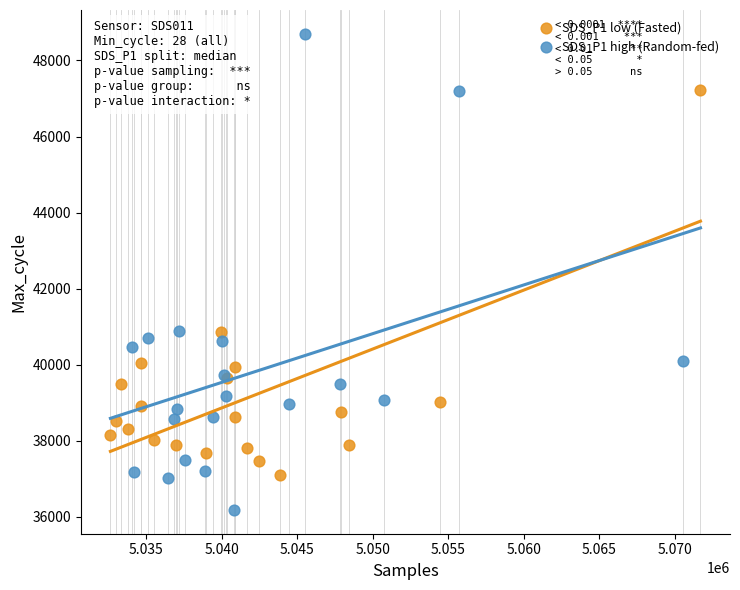

What are all the series names shown in the legend?

SDS_P1 low (Fasted), SDS_P1 high (Random-fed)